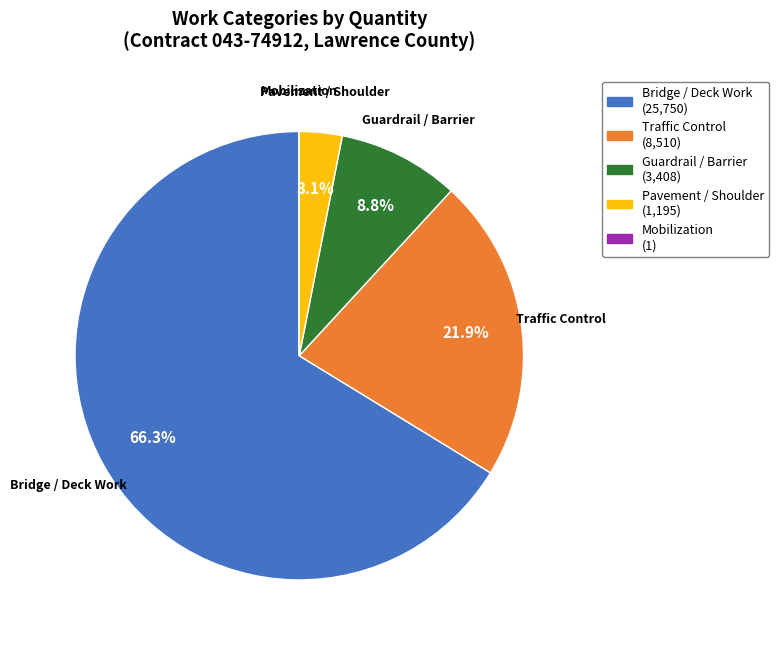

Does any single category account for the majority?

Yes